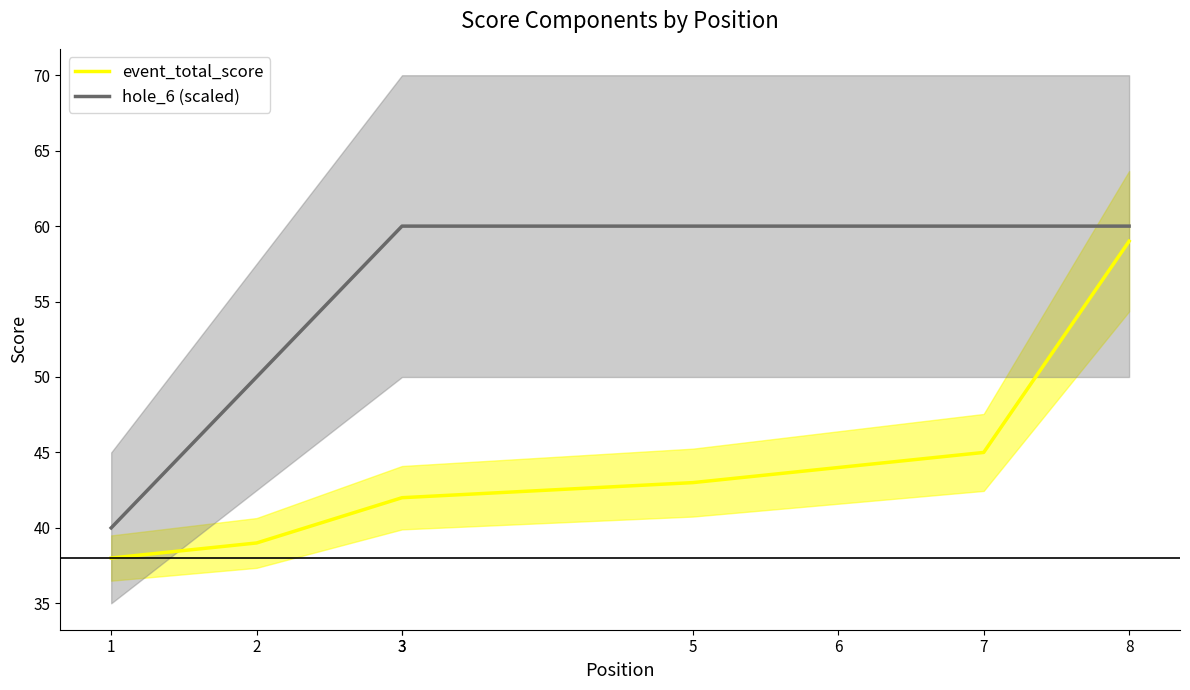

How many lines are shown in the chart?

2